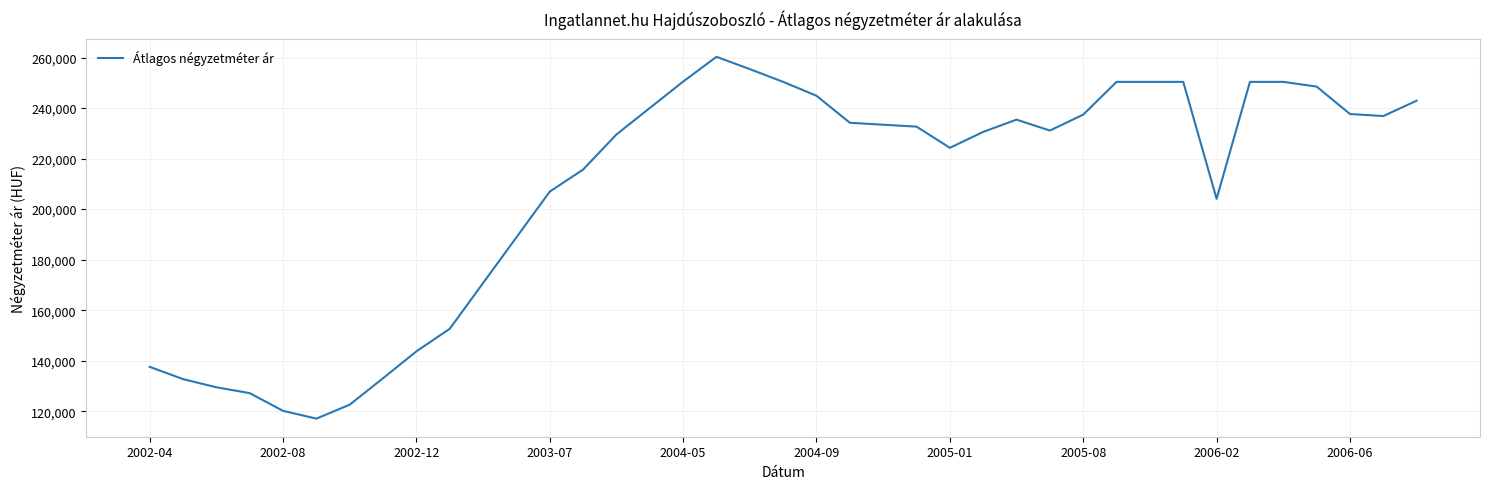

What is the difference between the maximum and minimum values?

143234